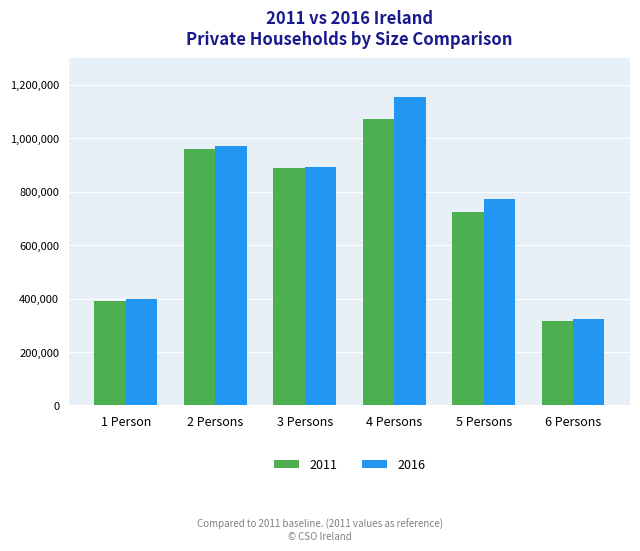

List the series in order of their overall mean, highest first.

2016, 2011